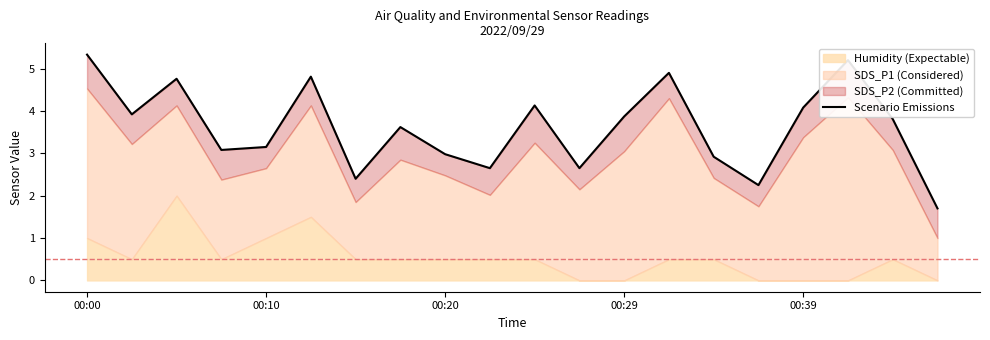

What is the ratio of the value at 00:00 to the value at 7?

1.5